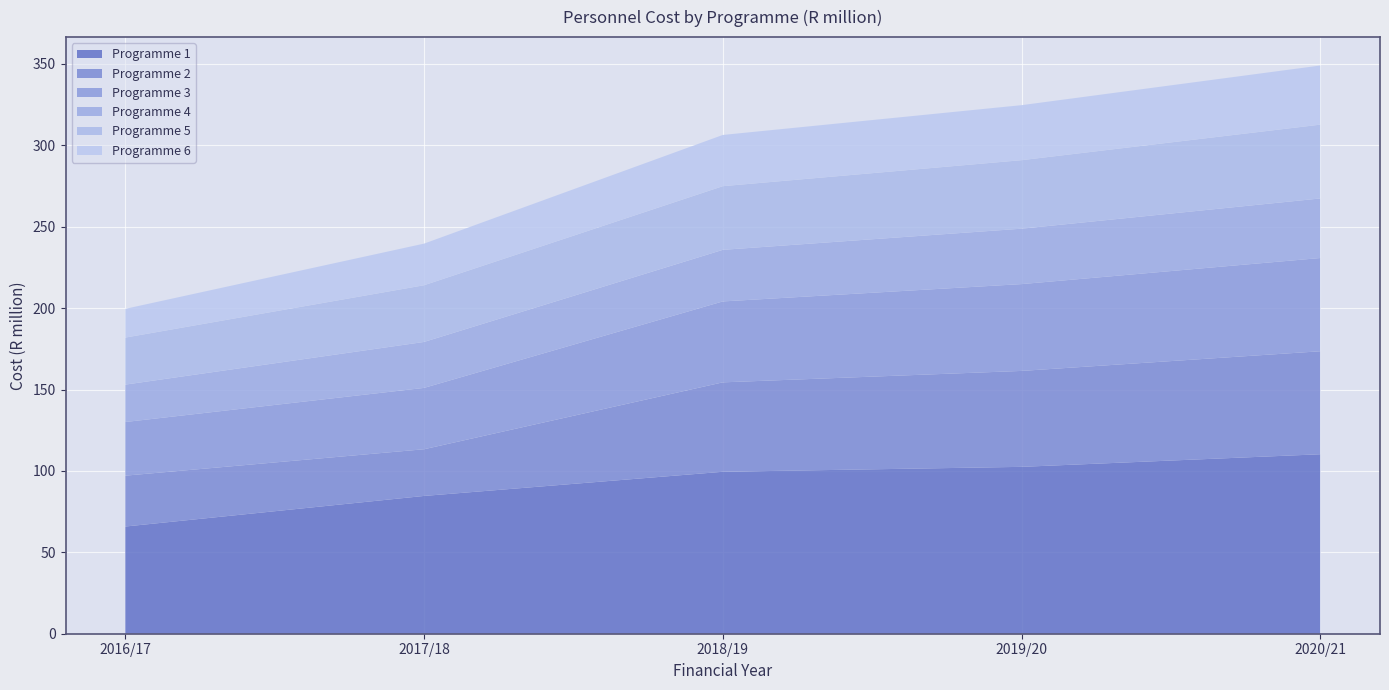

Reading right to left, transcribe all the data shown in this chart.

Programme 1: 2020/21=110.2	2019/20=102.5	2018/19=99.5	2017/18=84.6	2016/17=65.9
Programme 2: 2020/21=63.3	2019/20=58.9	2018/19=54.9	2017/18=28.7	2016/17=31.2
Programme 3: 2020/21=57.3	2019/20=53.3	2018/19=49.7	2017/18=37.7	2016/17=33.0
Programme 4: 2020/21=36.6	2019/20=34.0	2018/19=31.7	2017/18=28.2	2016/17=23.0
Programme 5: 2020/21=45.3	2019/20=42.1	2018/19=39.1	2017/18=34.8	2016/17=28.9
Programme 6: 2020/21=36.3	2019/20=33.8	2018/19=31.5	2017/18=25.6	2016/17=17.7